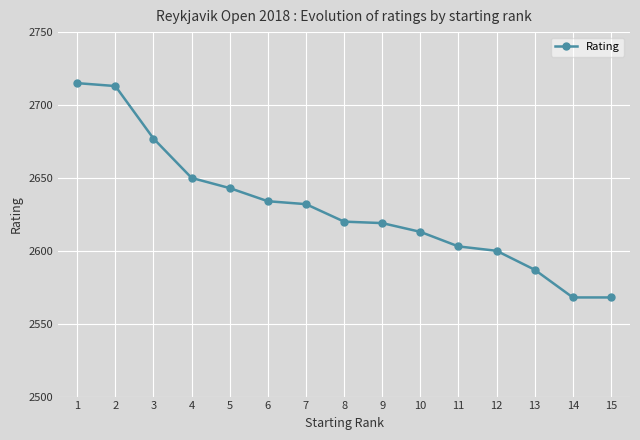

True or false: the data has more than 1 interior local peaks.

False